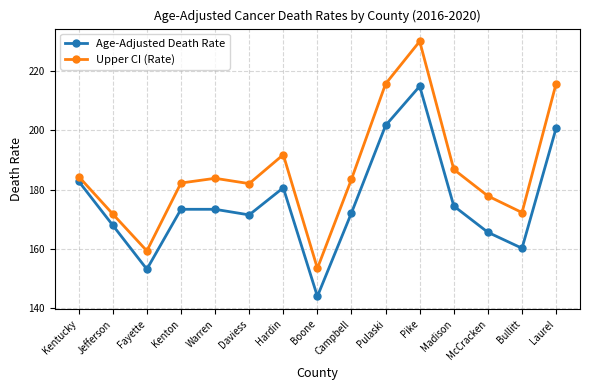

How many series are shown in this chart?

2